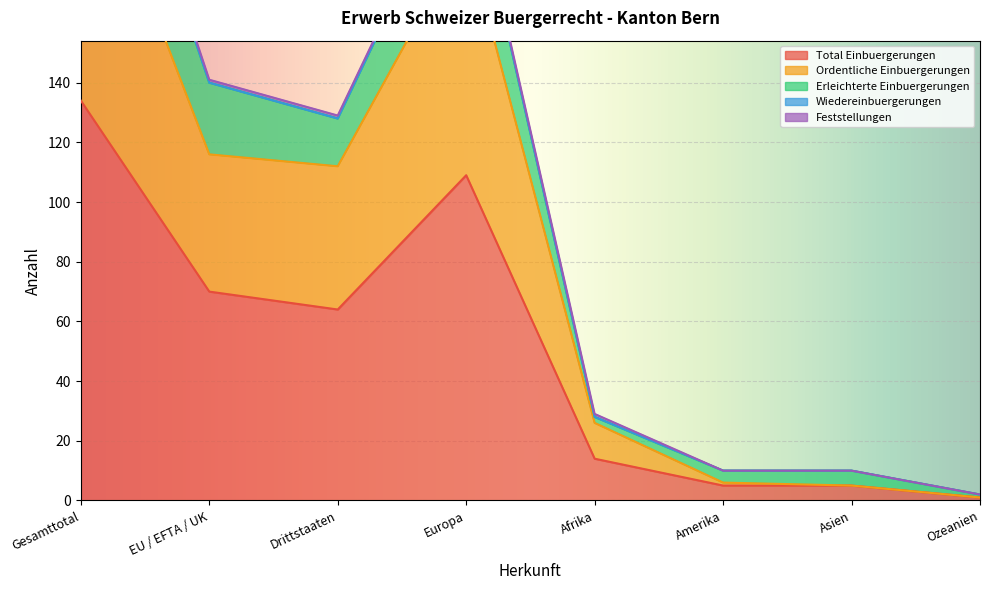

What is the sum of all Erleichterte Einbuergerungen values?

804